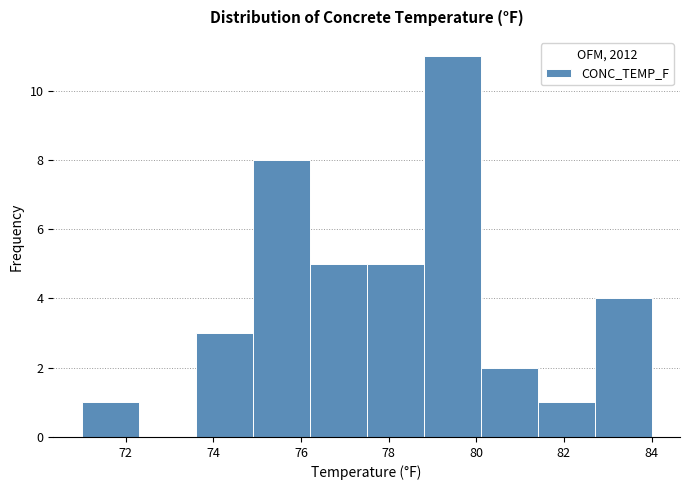

Over which range of the x-axis is the bar tallest?

78.8 to 80.1